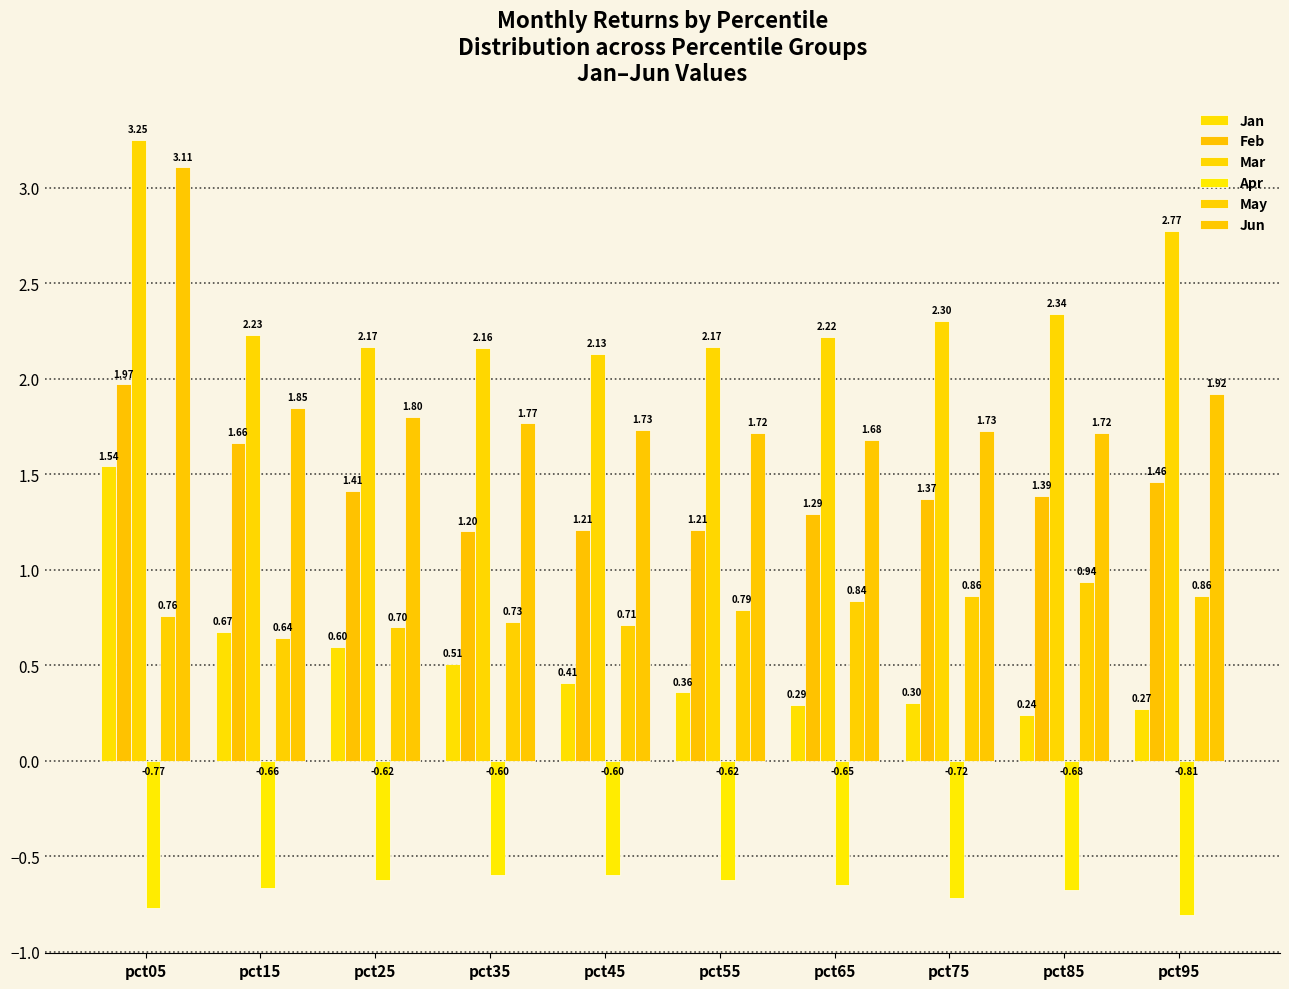

Between pct05 and pct85, which series saw the biggest shift?

Jun